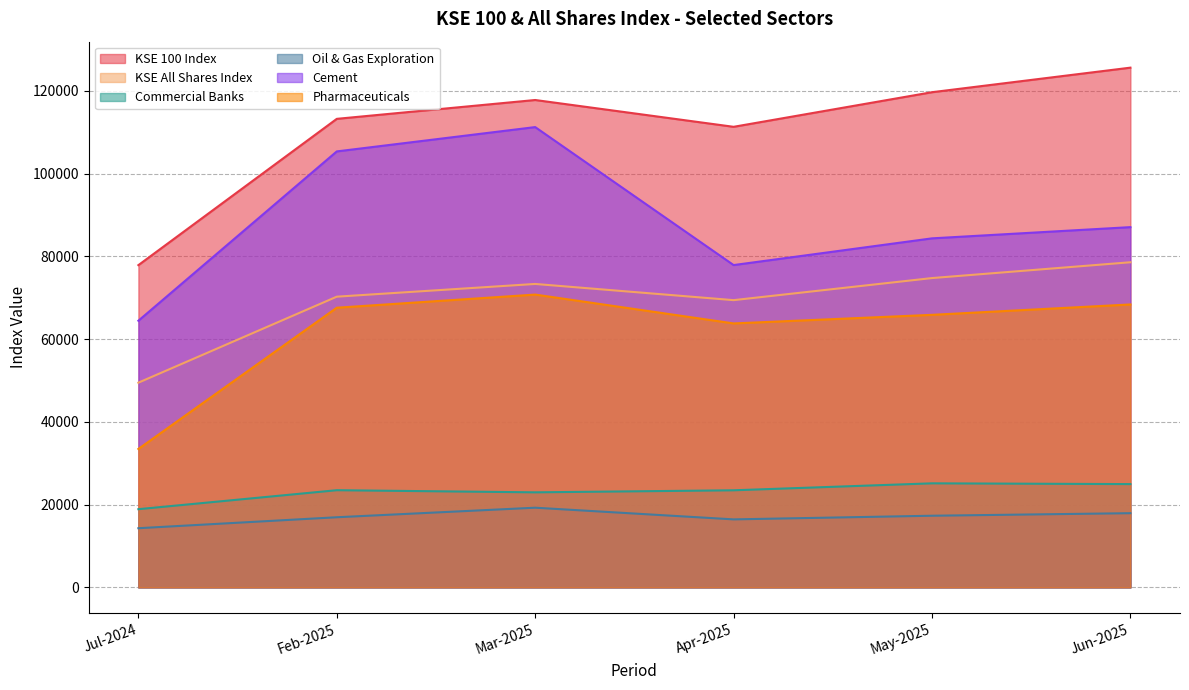

At which category does KSE 100 Index reach its first local valley?

Apr-2025